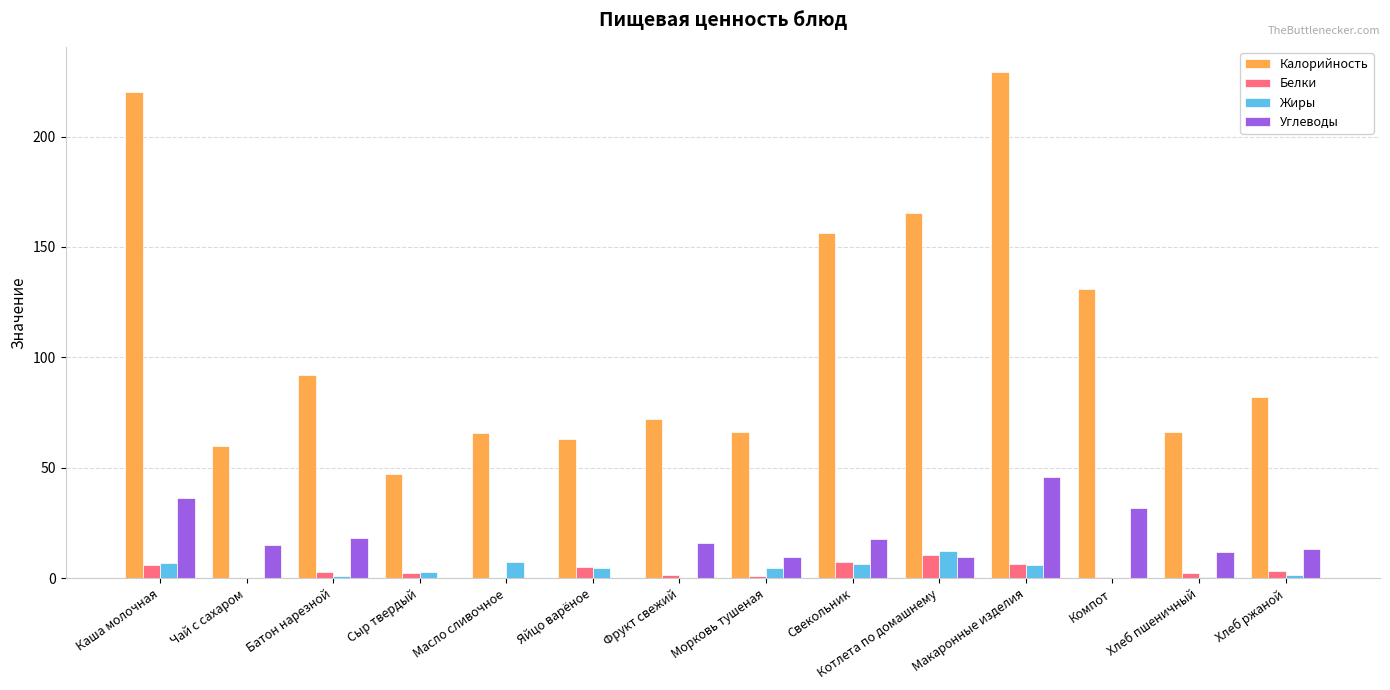

What is the average value of the Белки series?

3.5